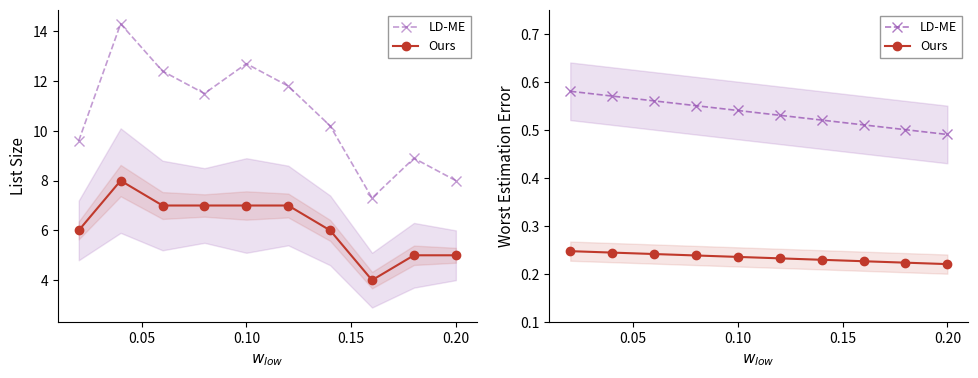

What is the average value of the LD-ME series?

0.5